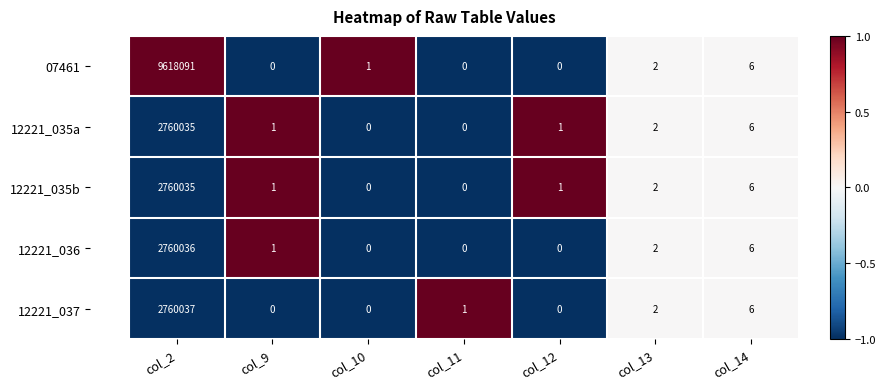

At which label is 07461 closest to 4809045?

col_14